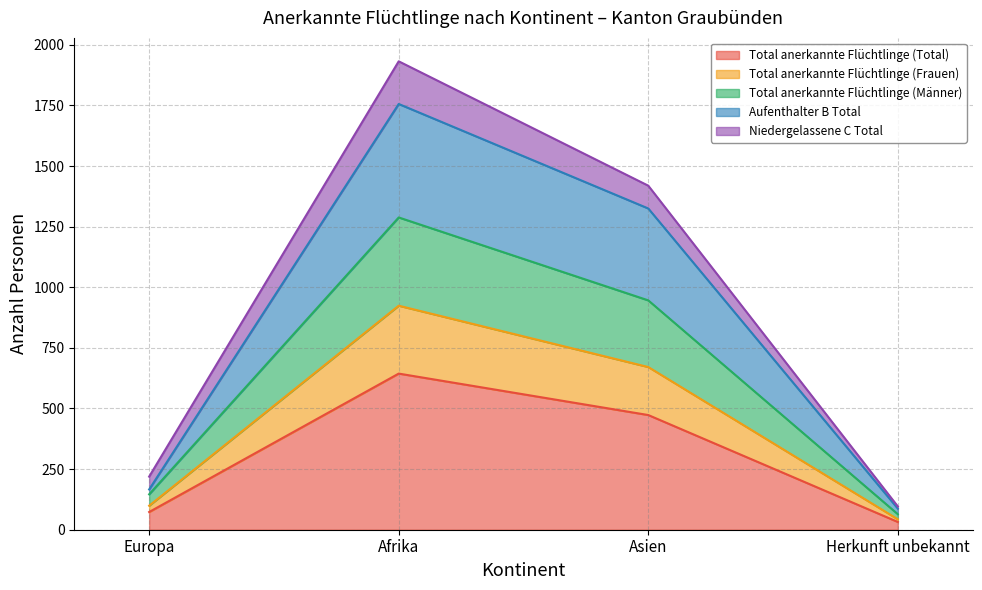

True or false: Total anerkannte Flüchtlinge (Total) has a value of 644 at Afrika.

True